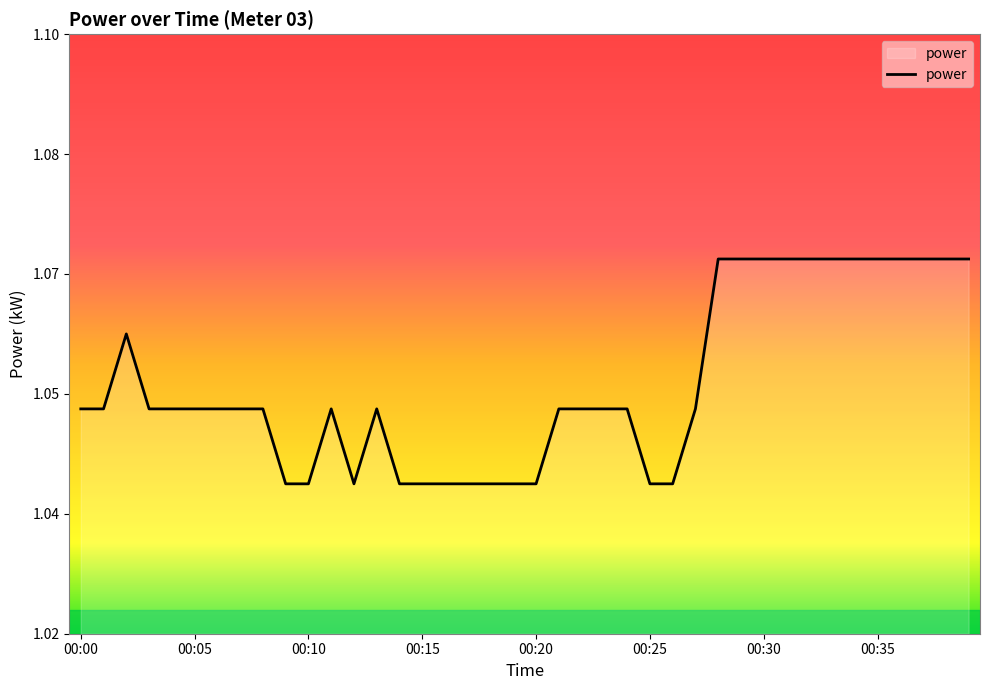

Reading left to right, list all the values displayed in this chart.

00:00=1.1	00:01=1.1	00:02=1.1	00:03=1.1	00:04=1.1	00:05=1.1	00:06=1.1	00:07=1.1	00:08=1.1	00:09=1.0	00:10=1.0	00:11=1.1	00:12=1.0	00:13=1.1	00:14=1.0	00:15=1.0	00:16=1.0	00:17=1.0	00:18=1.0	00:19=1.0	00:20=1.0	00:21=1.1	00:22=1.1	00:23=1.1	00:24=1.1	00:25=1.0	00:26=1.0	00:27=1.1	00:28=1.1	00:29=1.1	00:30=1.1	00:31=1.1	00:32=1.1	00:33=1.1	00:34=1.1	00:35=1.1	00:36=1.1	00:37=1.1	00:38=1.1	00:39=1.1